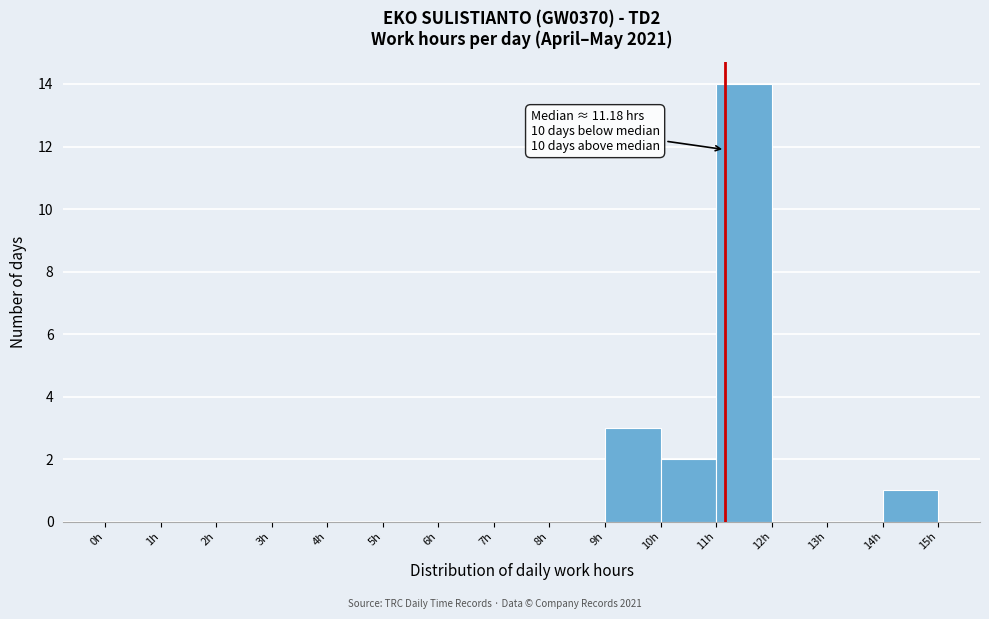

Which range on the x-axis has the tallest bar?

11 to 12